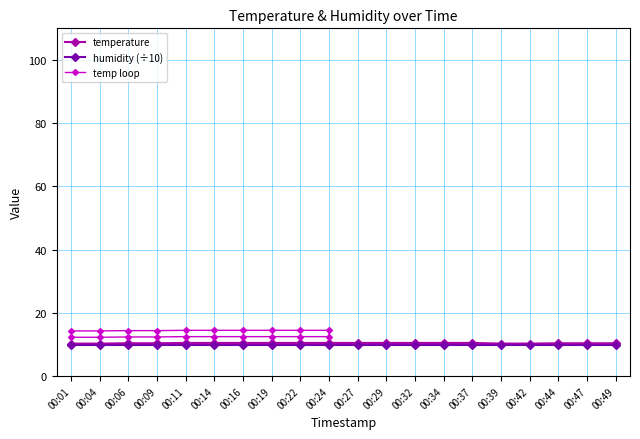

True or false: temp loop and temperature intersect in this chart.

False